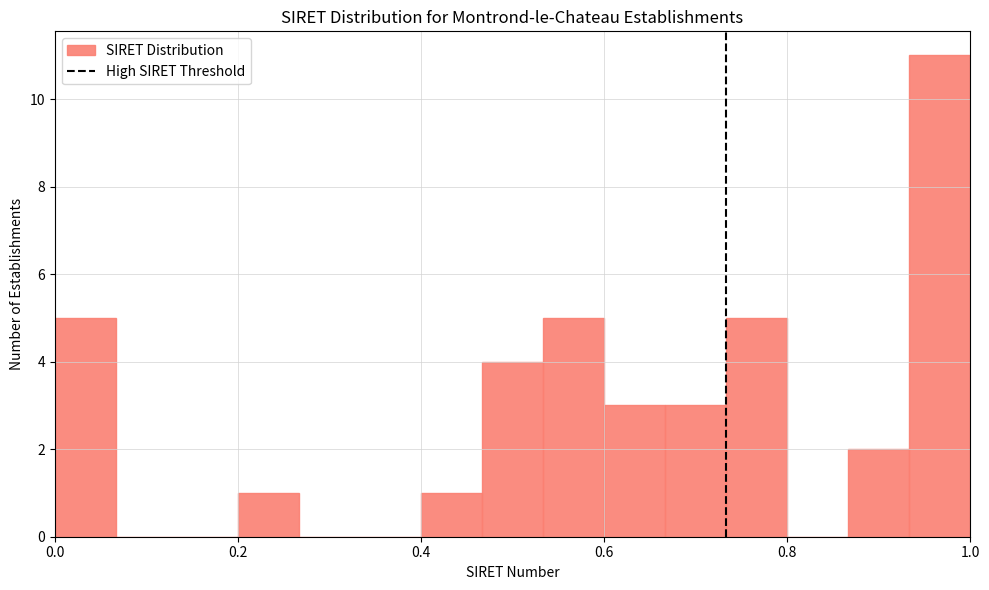

Around what value on the x-axis is the tallest bar? Give the approximate position of its centre, as read against the axis.

0.96